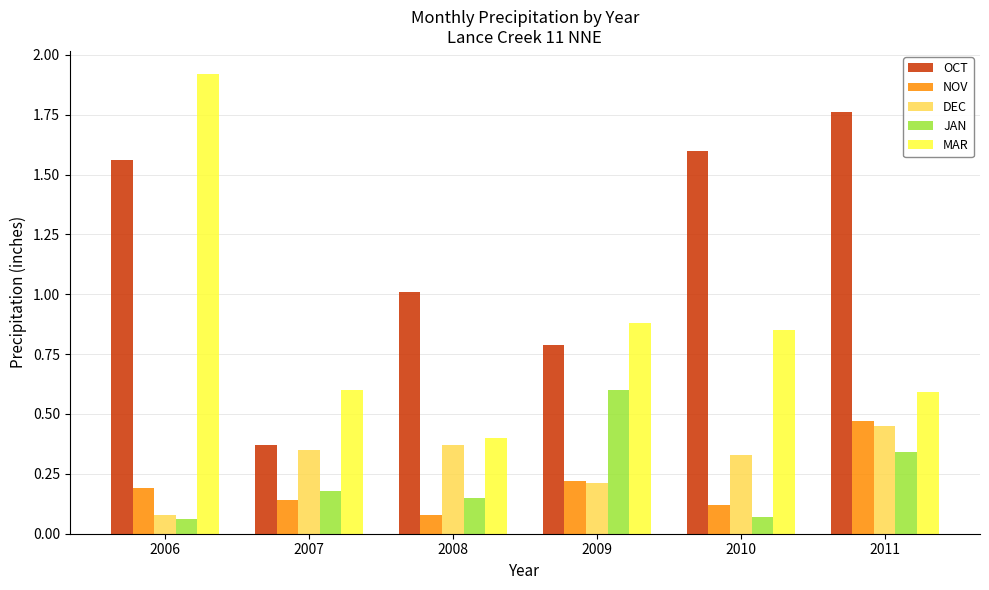

What is the sum of the DEC values at 2007 and 2009?

0.6